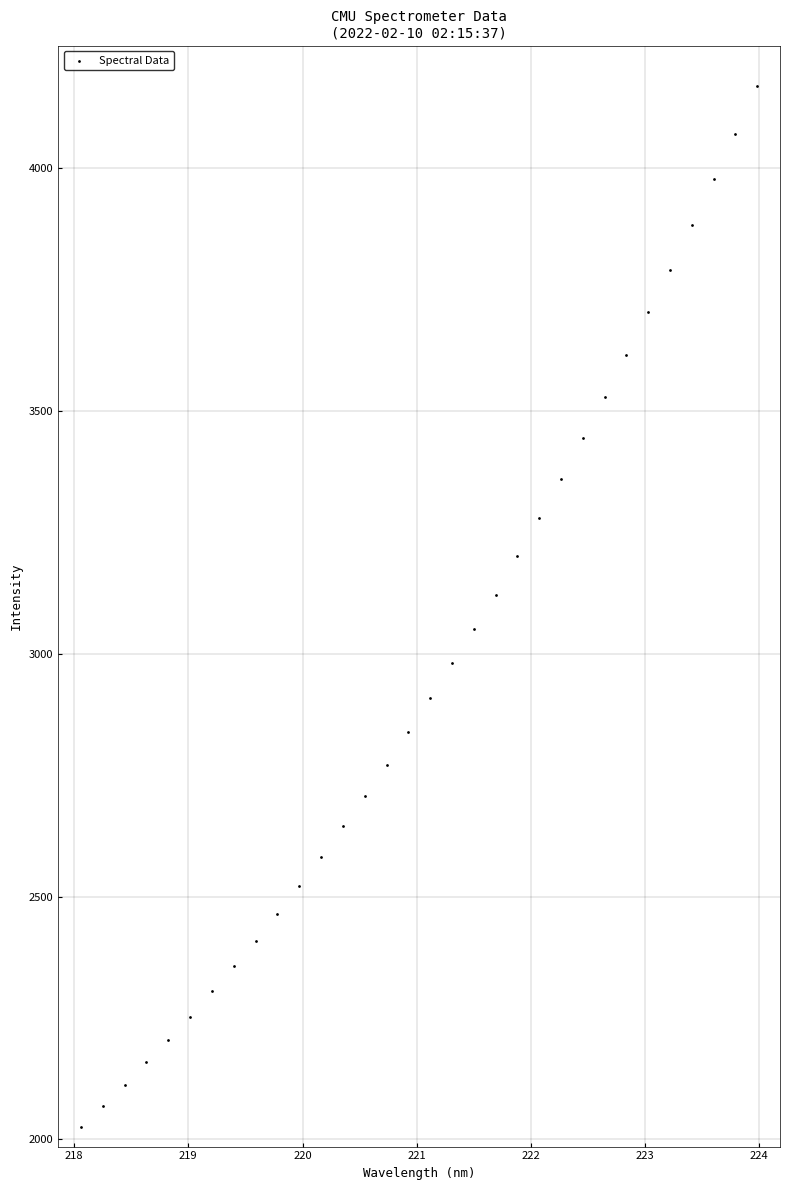

What is the range of X values (max minus min)?

5.9